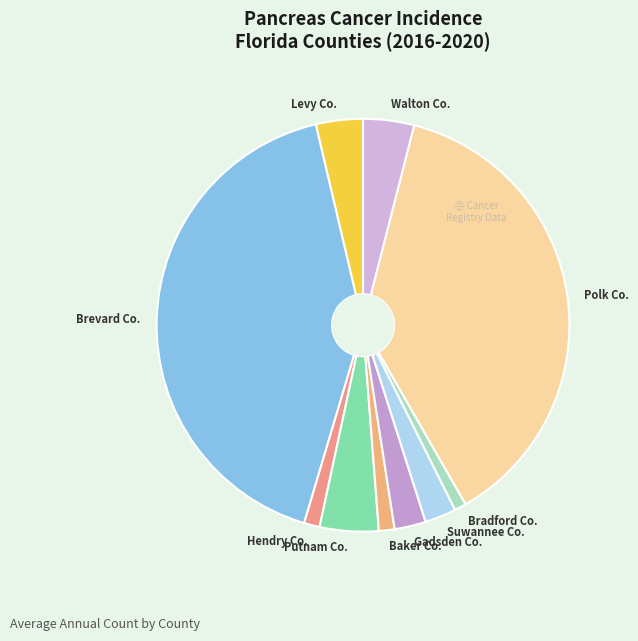

True or false: Levy Co. accounts for 4% of the total.

True